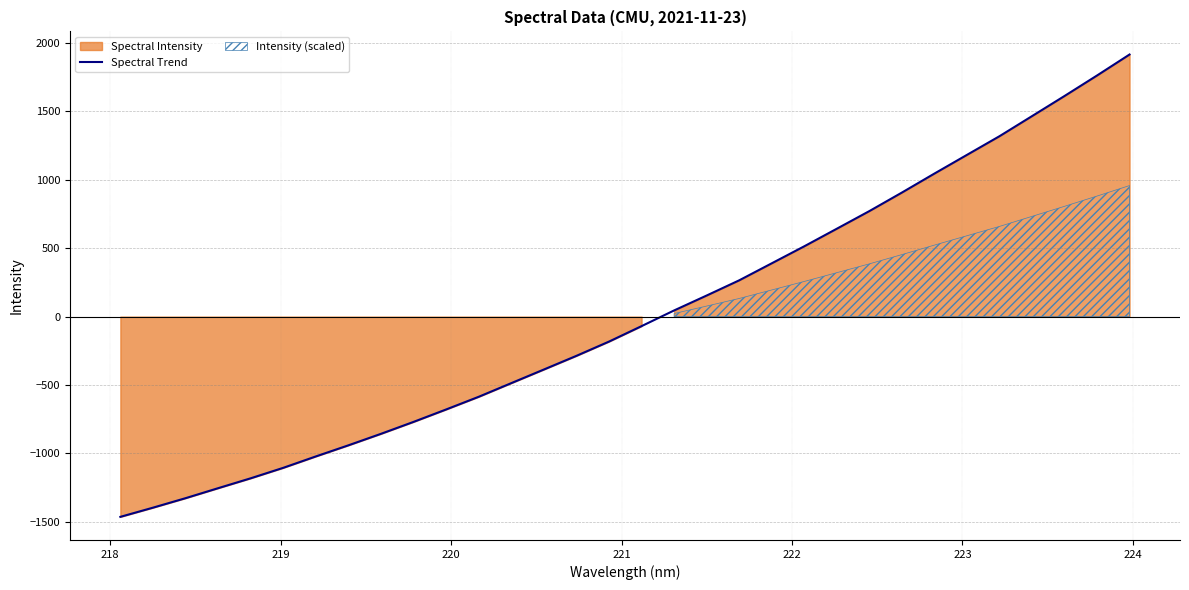

What is the lowest value of the Spectral Trend series?

-1463.2